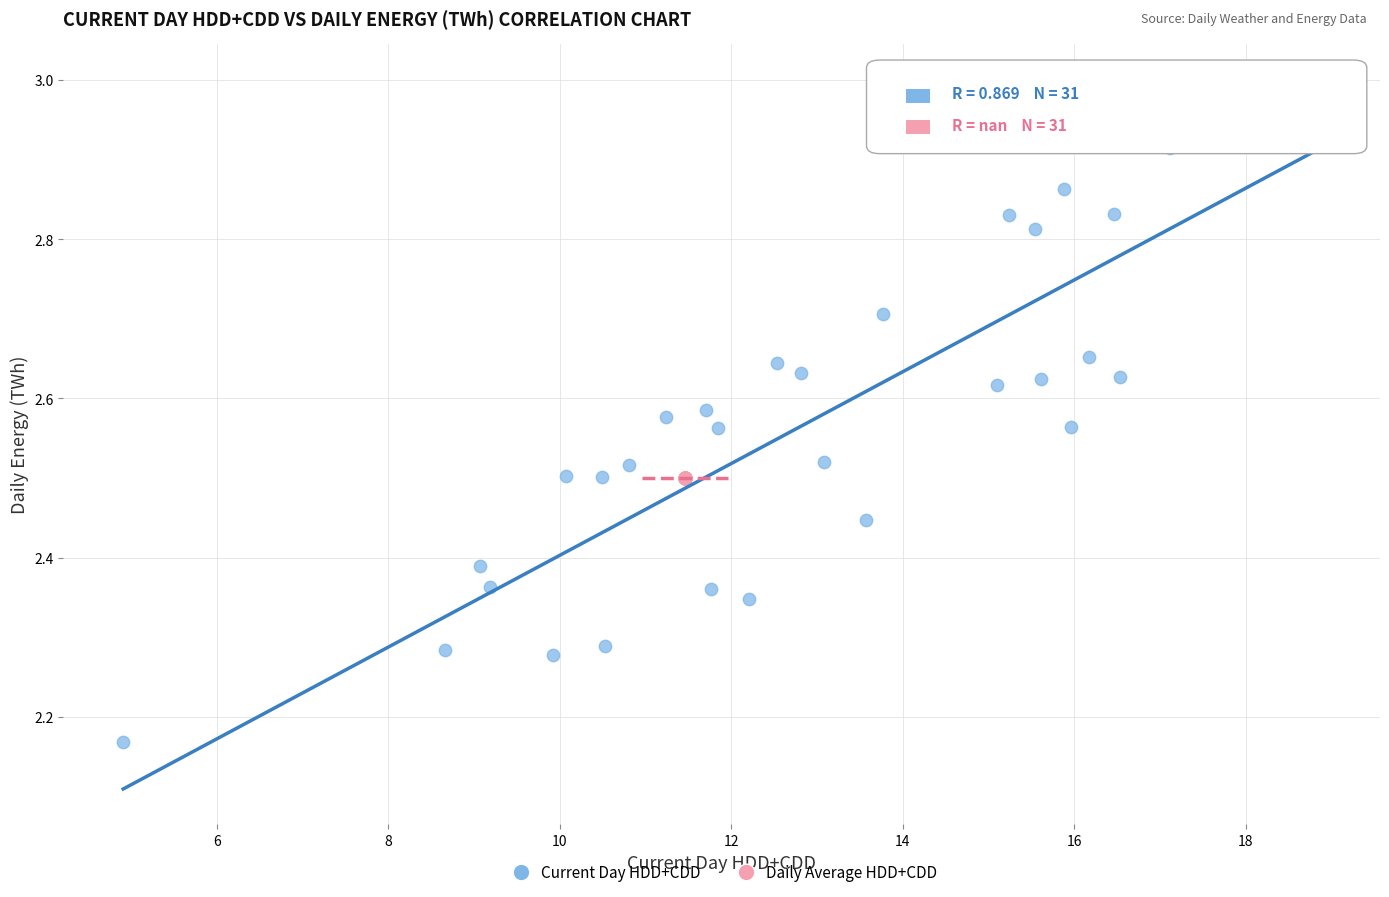

Which series reaches the minimum Y coordinate?

Current Day HDD+CDD